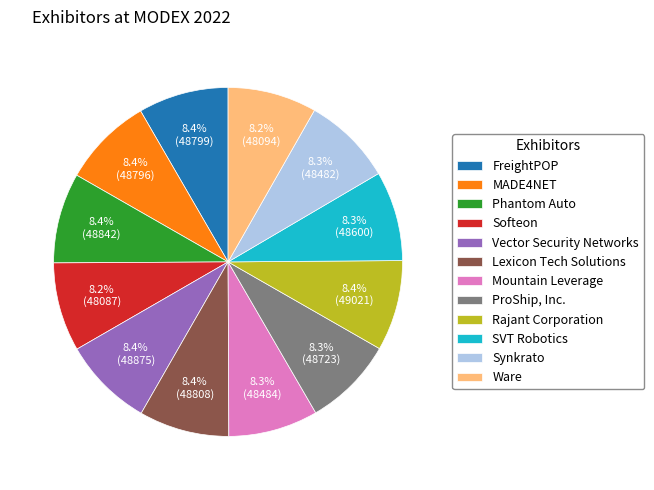

How much of the chart is everything except Rajant Corporation?

91.6%